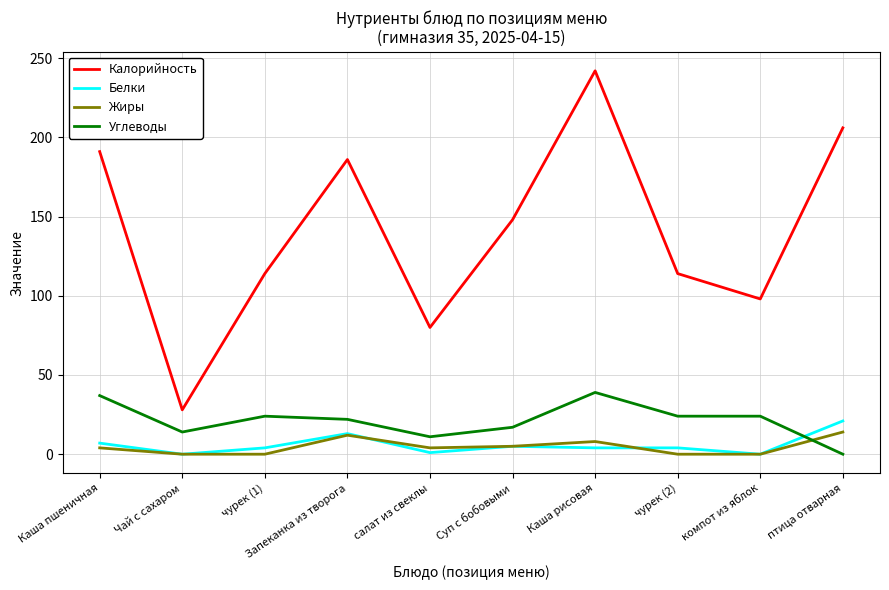

Rank the series by their maximum value, from lowest to highest.

Жиры, Белки, Углеводы, Калорийность